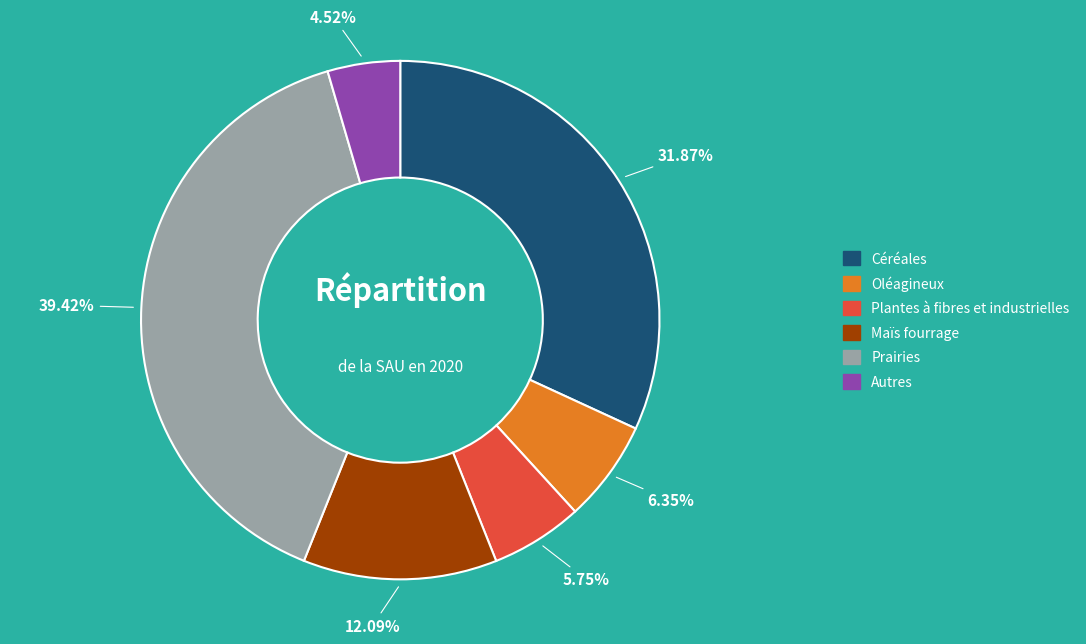

What percentage is NOT represented by Prairies?

60.6%